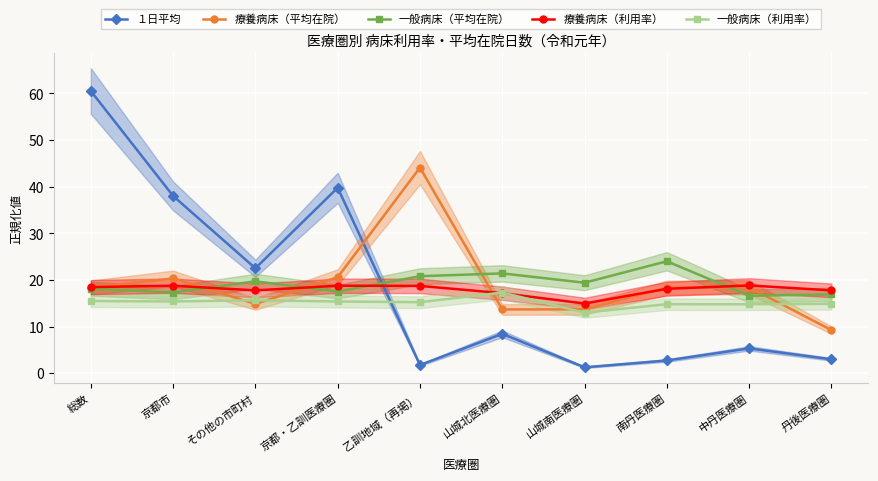

What is the smallest value displayed?

1.3